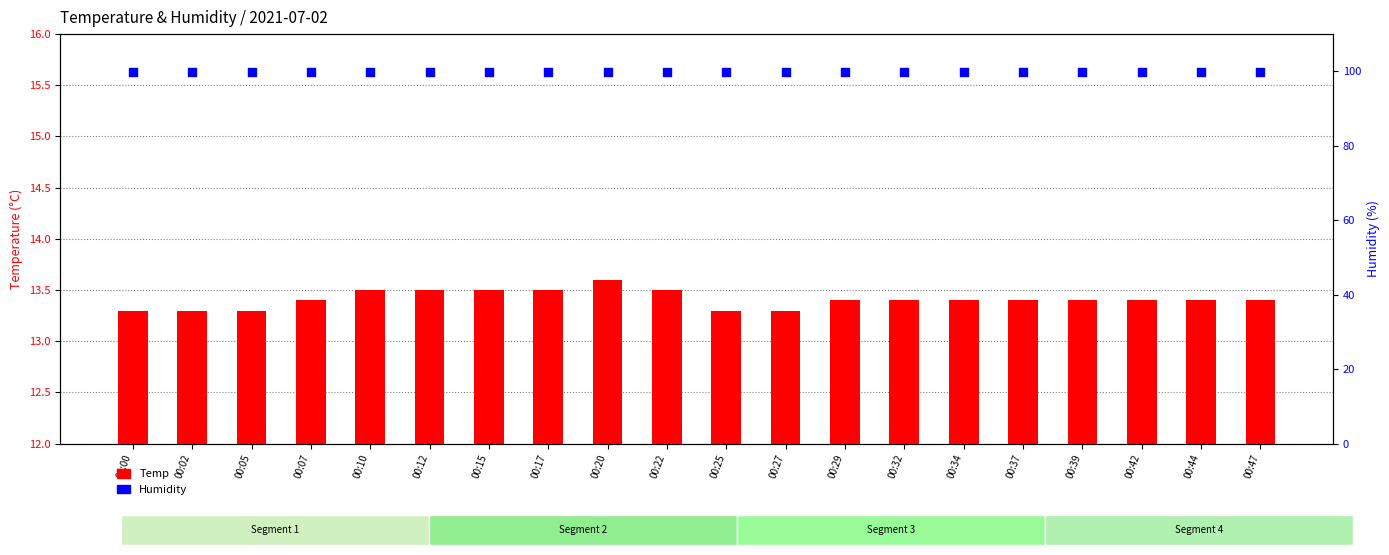

Which series has the largest total across all categories?

Humidity